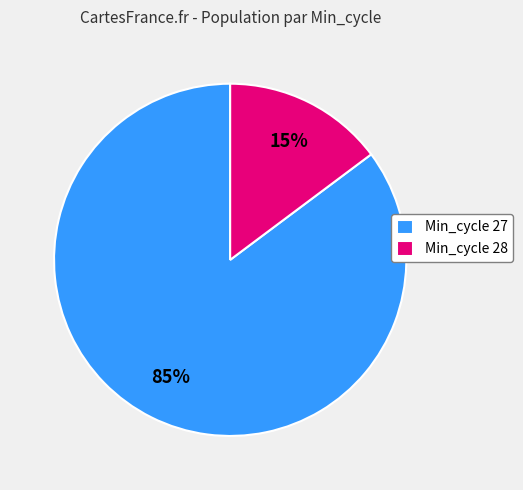

Which slice represents more than half of the pie?

Min_cycle 27